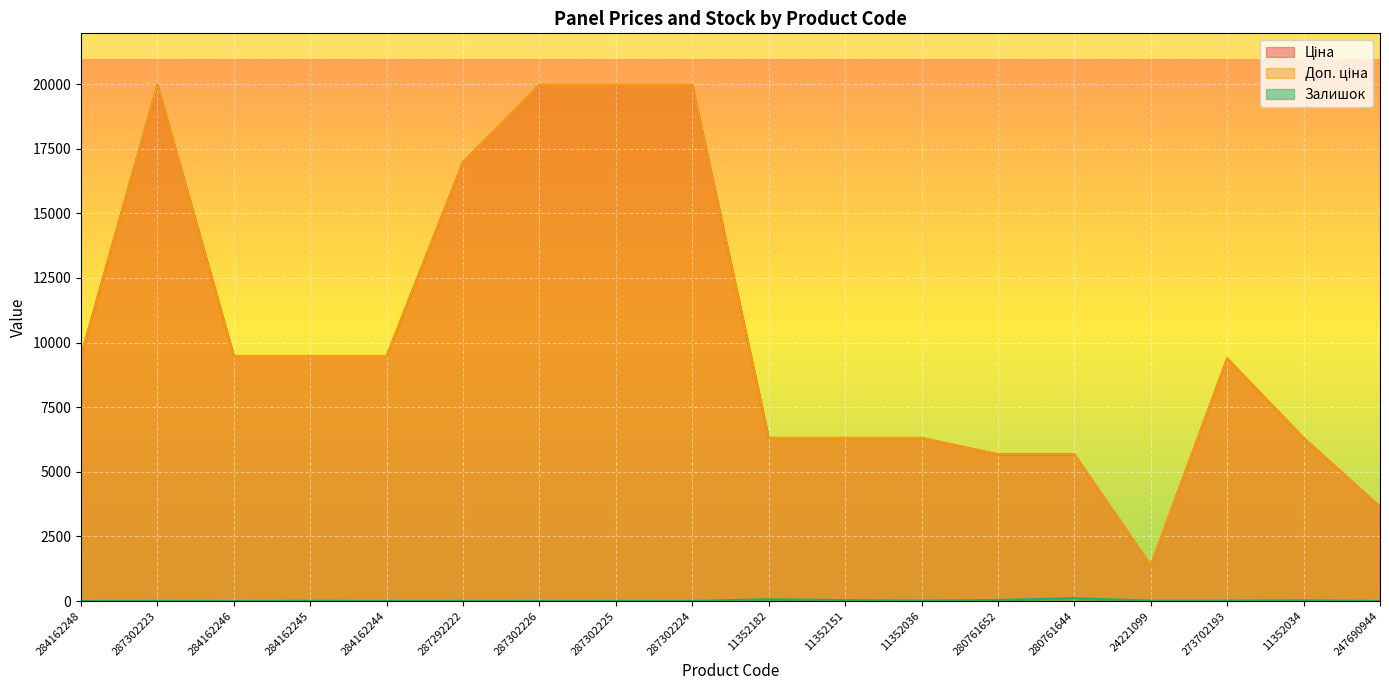

Does the chart display data point markers on the line(s)?

No